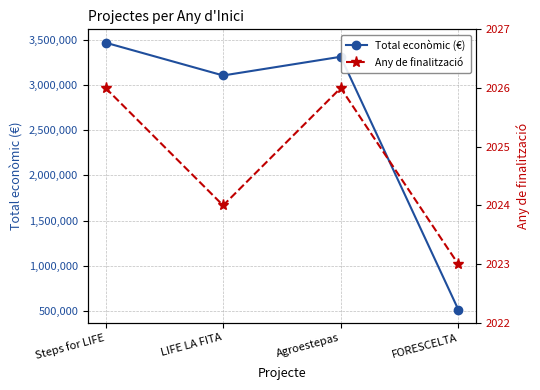

True or false: Any de finalització and Total econòmic (€) intersect in this chart.

False